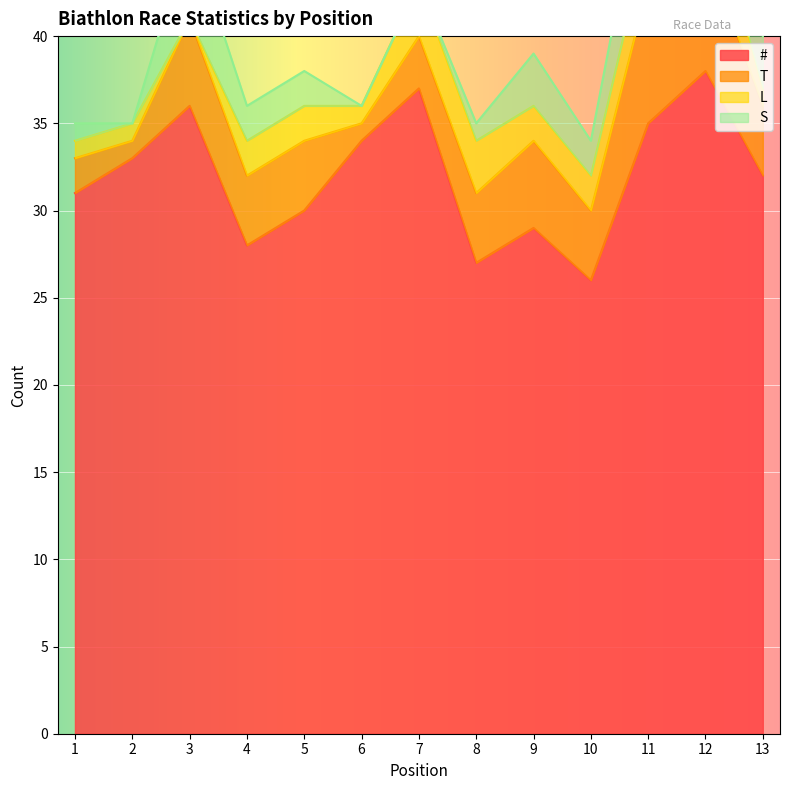

What is the highest value of the # series?

38